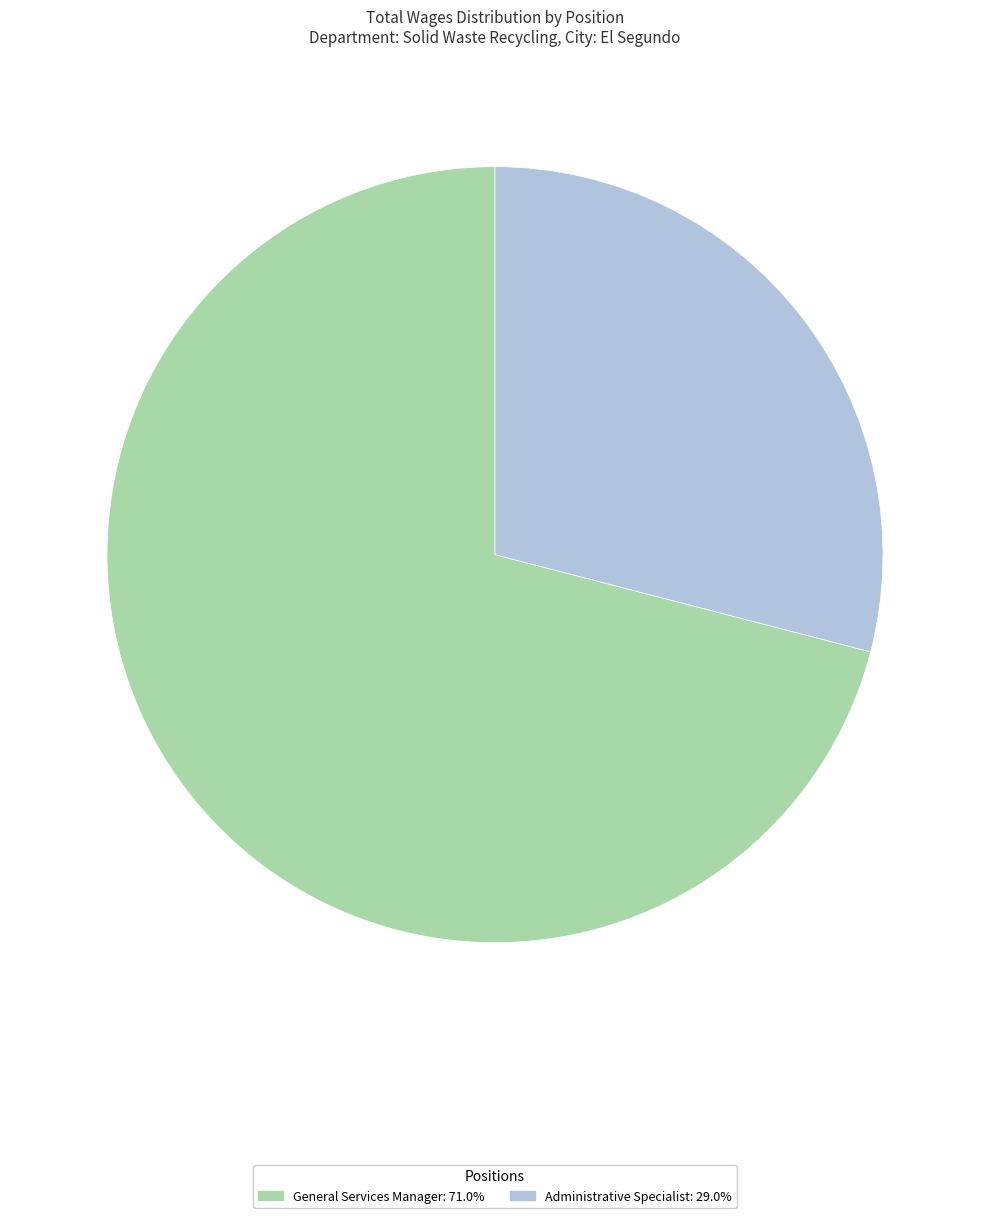

True or false: General Services Manager accounts for 71% of the total.

True